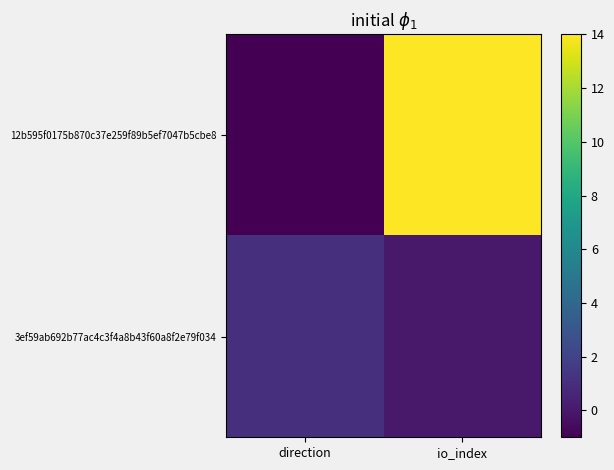

Rank the series by their average value, from lowest to highest.

3ef59ab692b77ac4c3f4a8b43f60a8f2e79f034, 12b595f0175b870c37e259f89b5ef7047b5cbe8